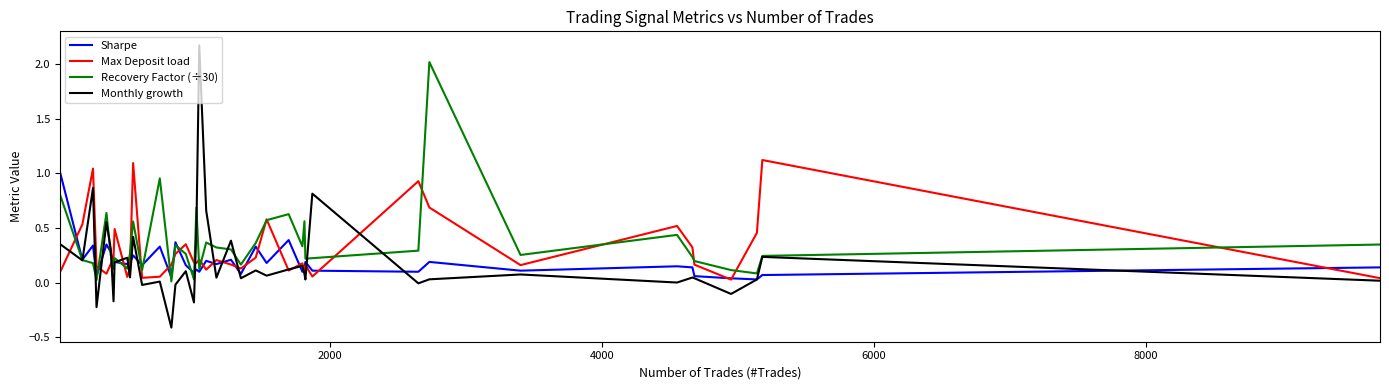

Does the chart display data point markers on the line(s)?

No